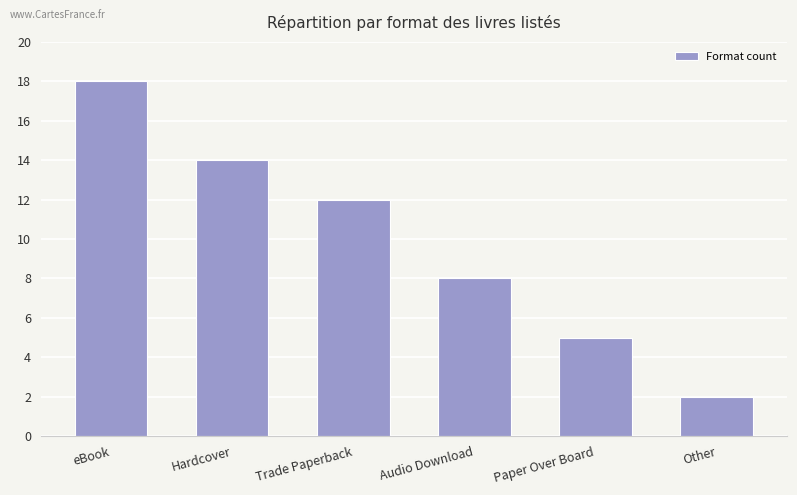

Reading left to right, extract all data points from this chart.

18	14	12	8	5	2